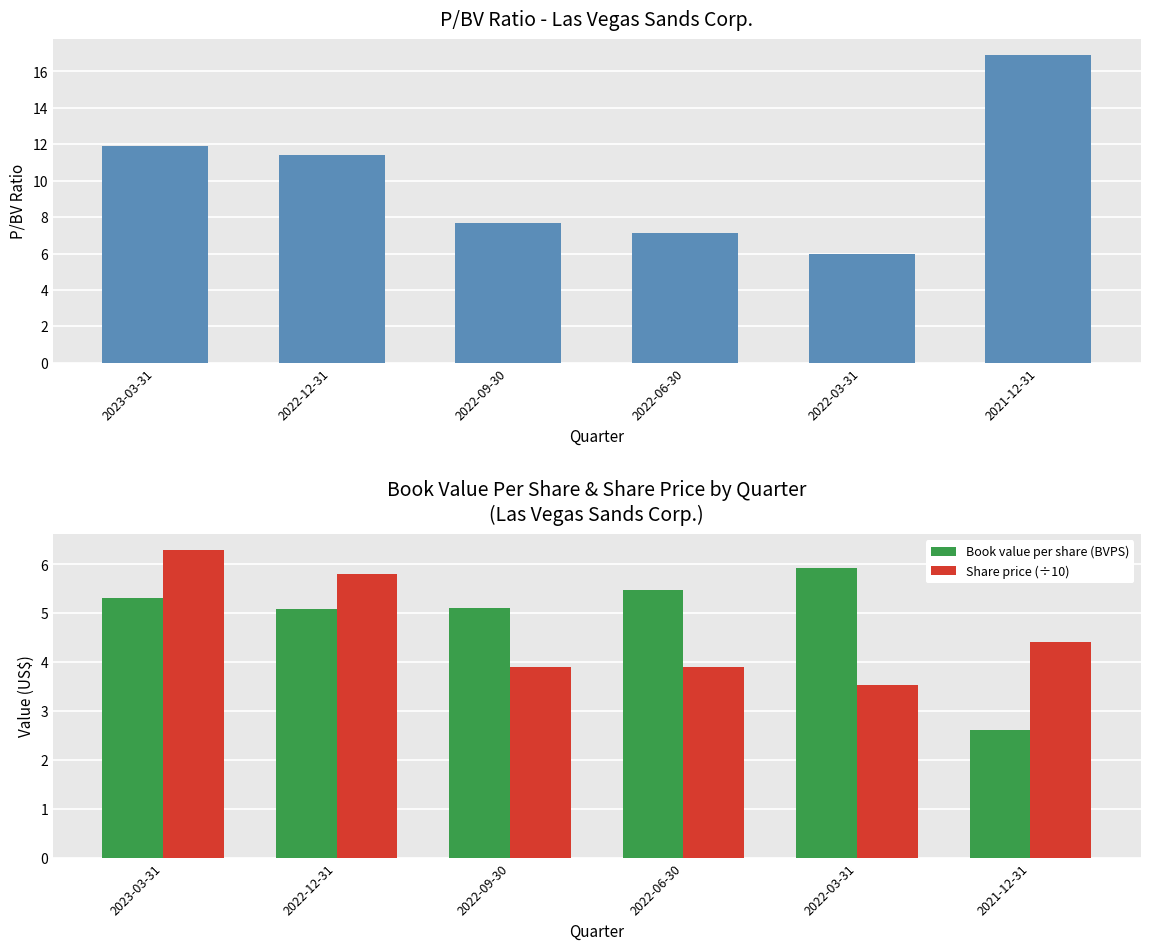

What is the minimum value for Book value per share (BVPS)?

2.6